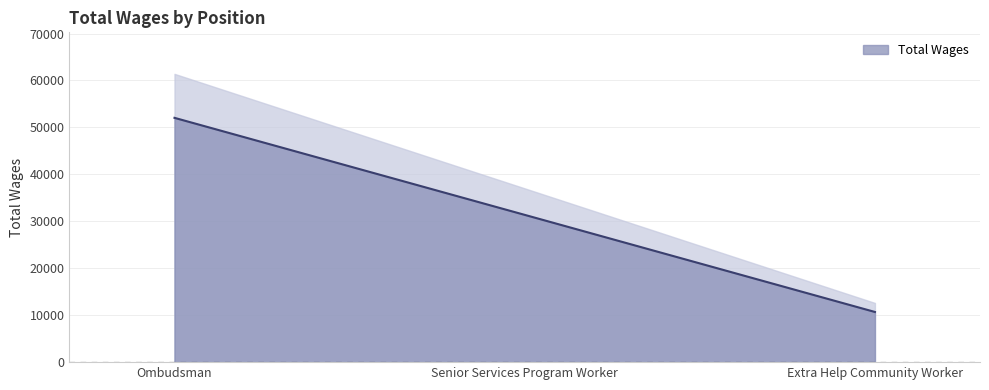

At which label does the data first exceed 31373?

Ombudsman